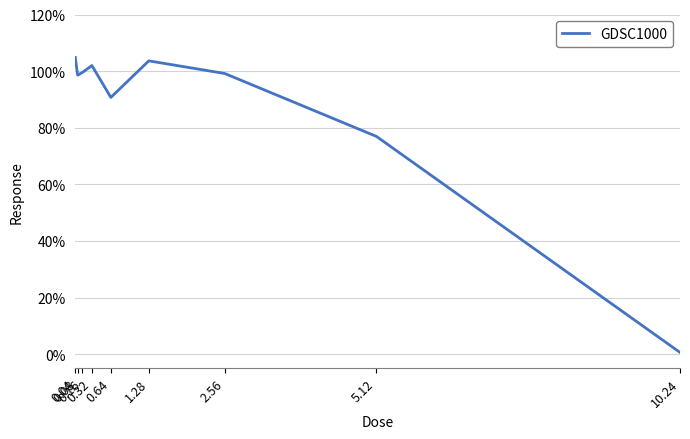

What is the sum of all values?

775.9